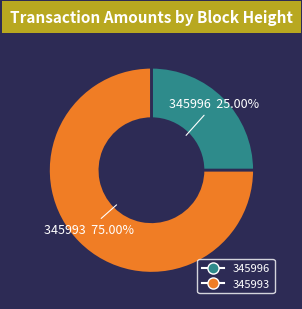

Between 345996 and 345993, which is larger?

345993